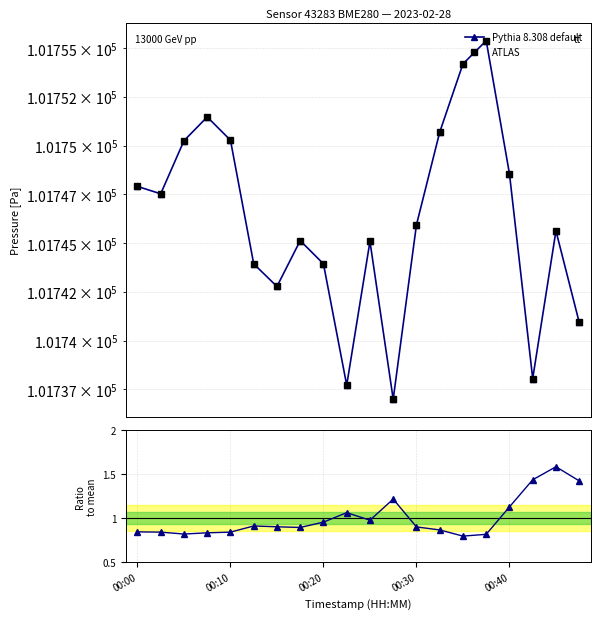

At how many categories does at least one series exceed 83083?

20